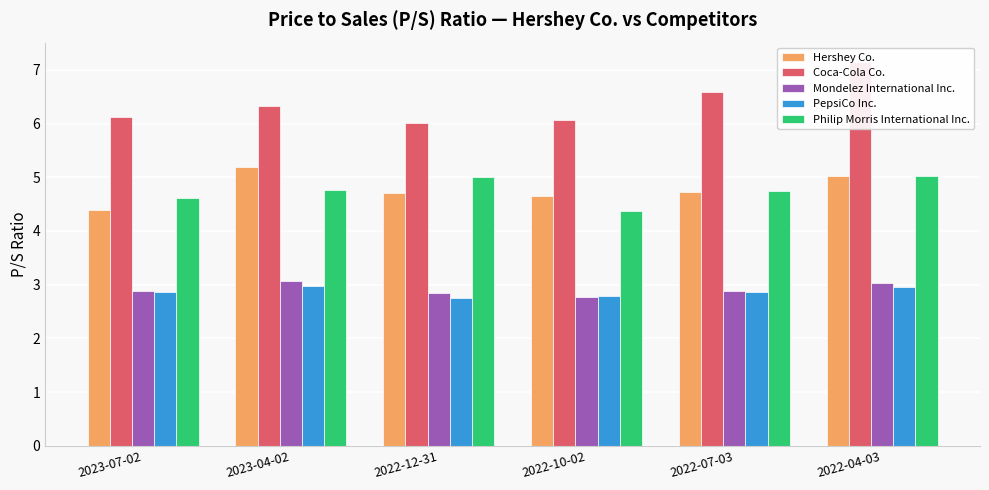

What is the minimum value for Hershey Co.?

4.4